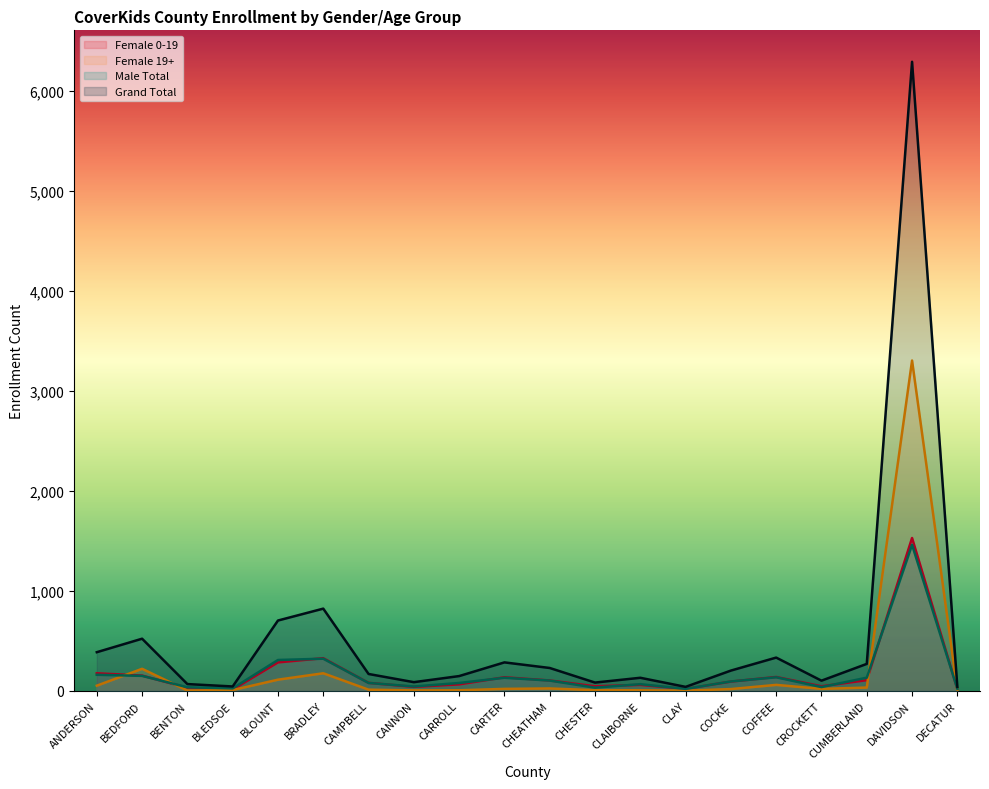

At CHESTER, list the series in order from largest to smallest.

Grand Total, Female 0-19, Male Total, Female 19+